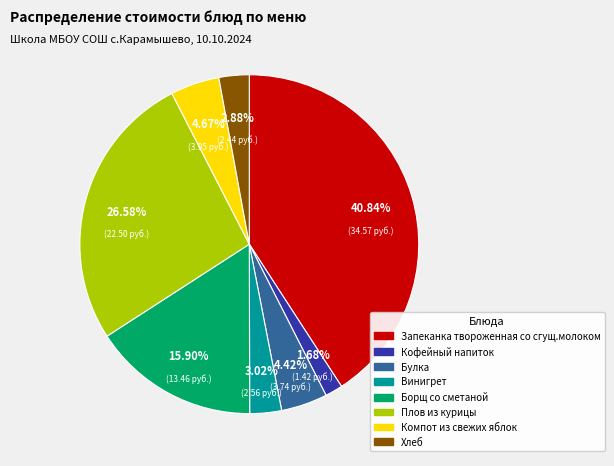

What percentage is NOT represented by Компот из свежих яблок?

95.3%